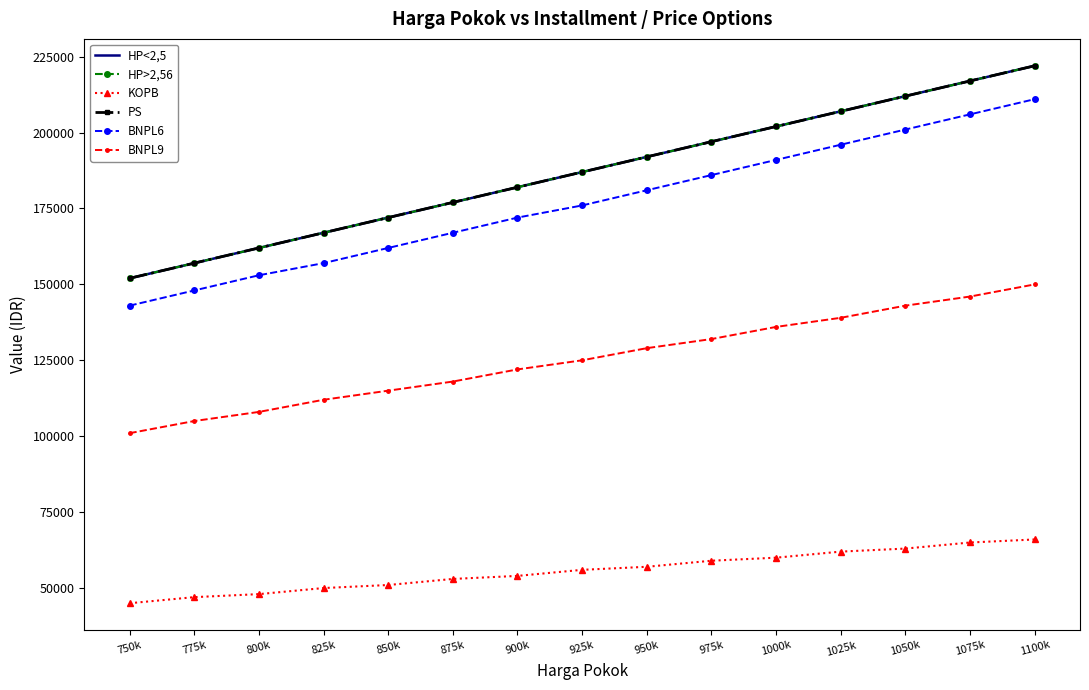

At which label does KOPB first exceed 56000?

950k